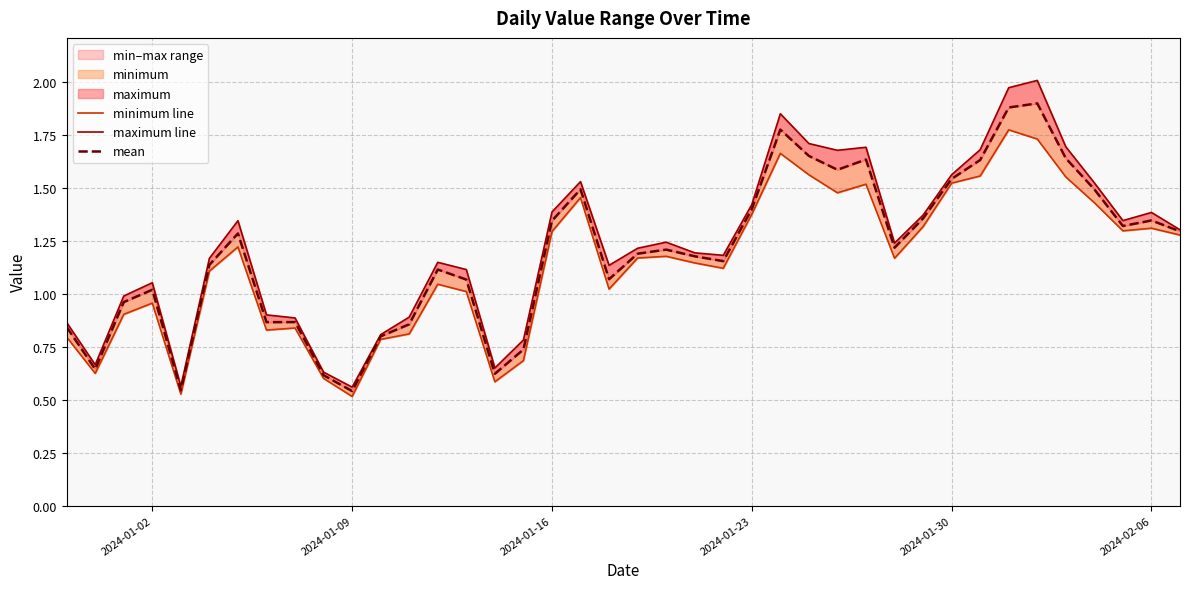

The minimum line series shows 0.8 at 2024-01-23. True or false?

False